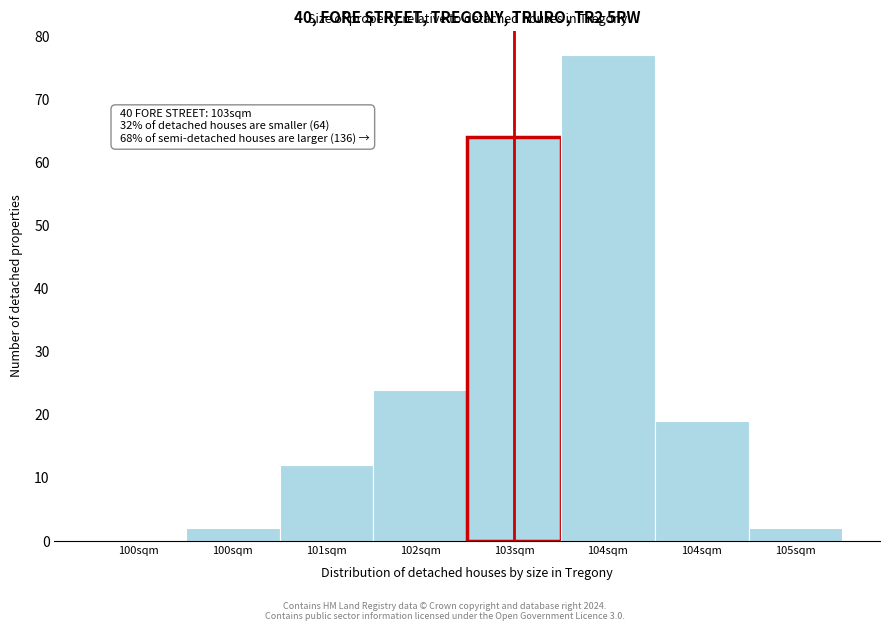

How many categories are shown in the chart?

8